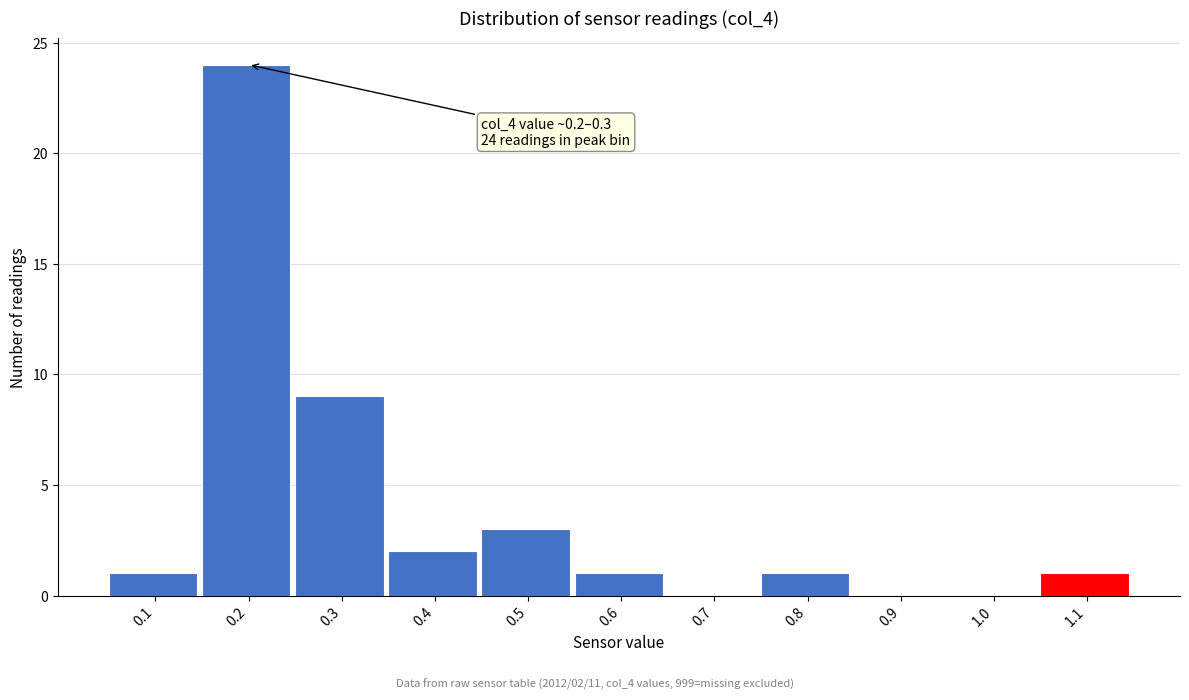

Reading right to left, what are all the values shown in this chart?

1.1=1	1.0=0	0.9=0	0.8=1	0.7=0	0.6=1	0.5=3	0.4=2	0.3=9	0.2=24	0.1=1